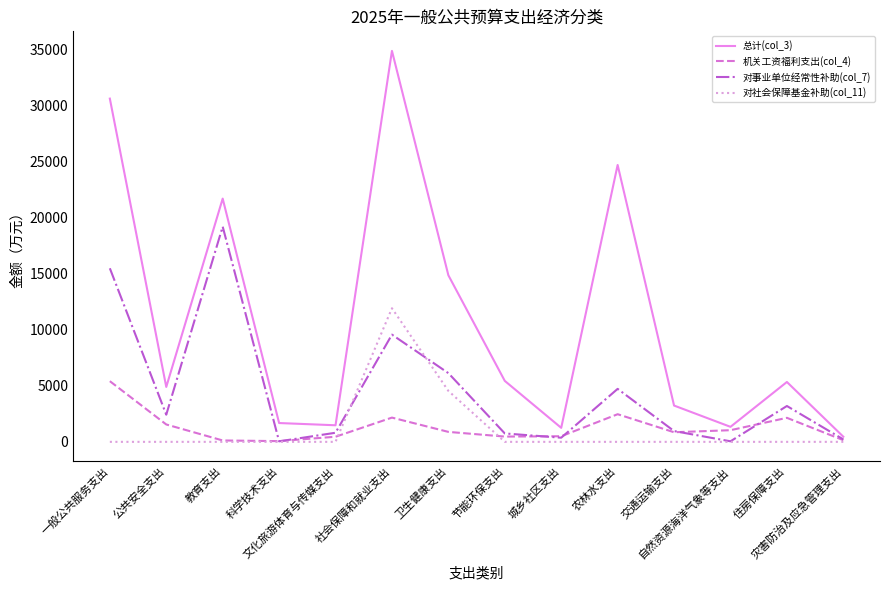

What is the maximum value shown in the chart?

34901